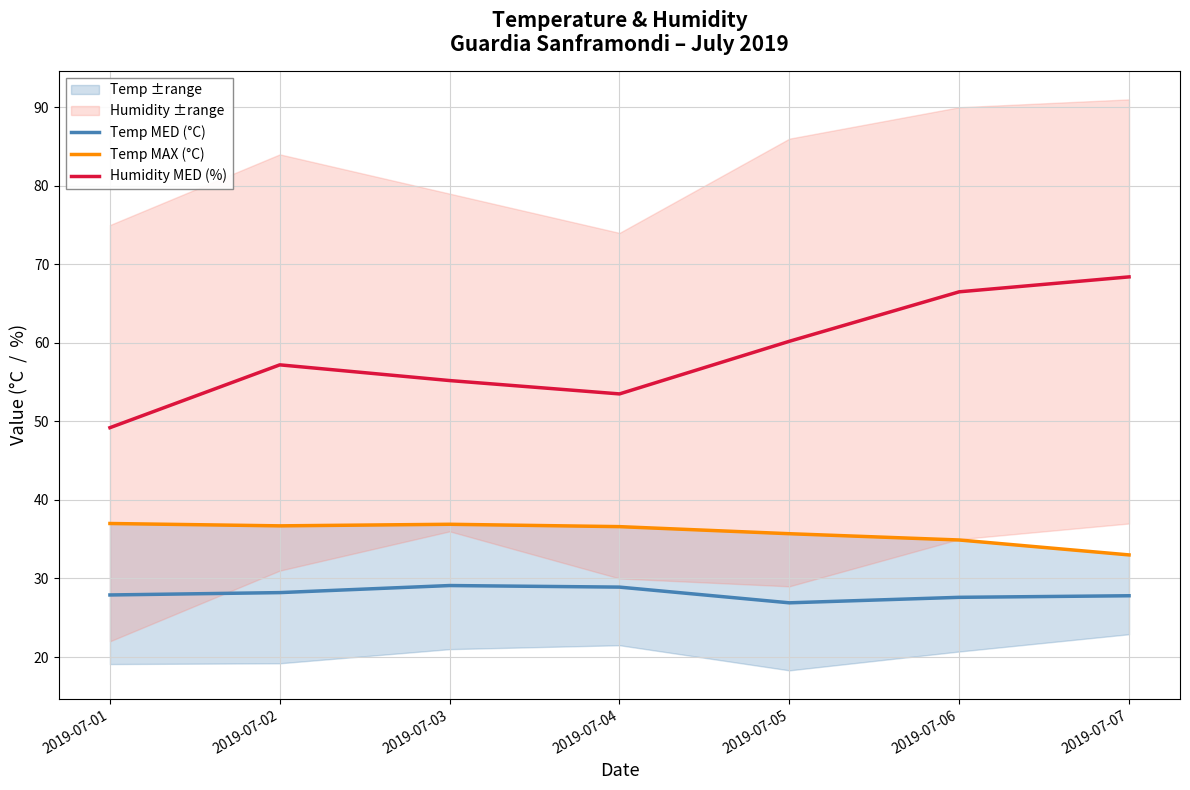

Reading left to right, extract all data points from this chart.

Temp MED (°C): 2019-07-01=27.9	2019-07-02=28.2	2019-07-03=29.1	2019-07-04=28.9	2019-07-05=26.9	2019-07-06=27.6	2019-07-07=27.8
Temp MAX (°C): 2019-07-01=37.0	2019-07-02=36.7	2019-07-03=36.9	2019-07-04=36.6	2019-07-05=35.7	2019-07-06=34.9	2019-07-07=33.0
Humidity MED (%): 2019-07-01=49.2	2019-07-02=57.2	2019-07-03=55.2	2019-07-04=53.5	2019-07-05=60.2	2019-07-06=66.5	2019-07-07=68.4